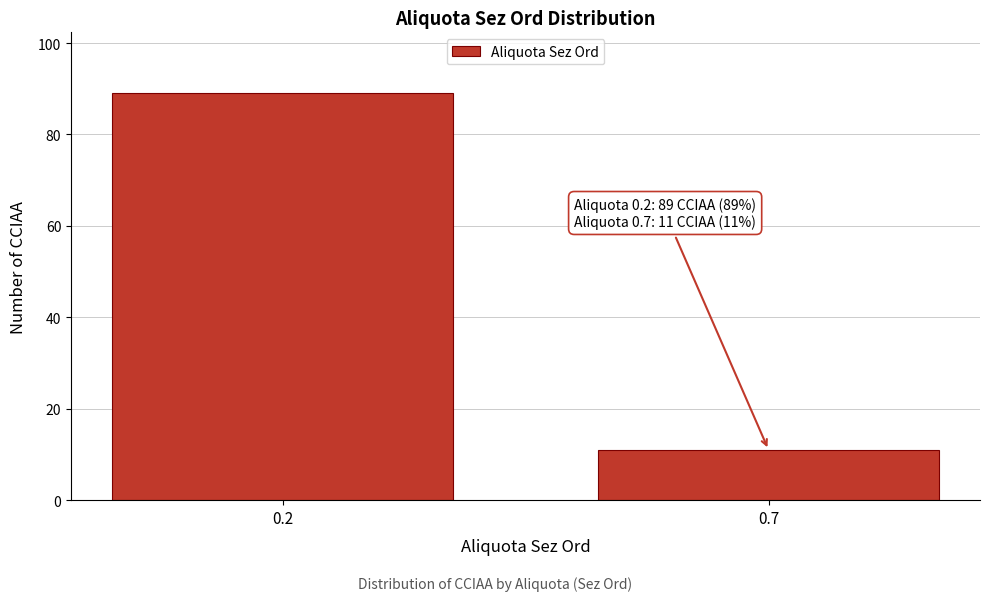

Reading left to right, transcribe all the data shown in this chart.

0.2=89	0.7=11